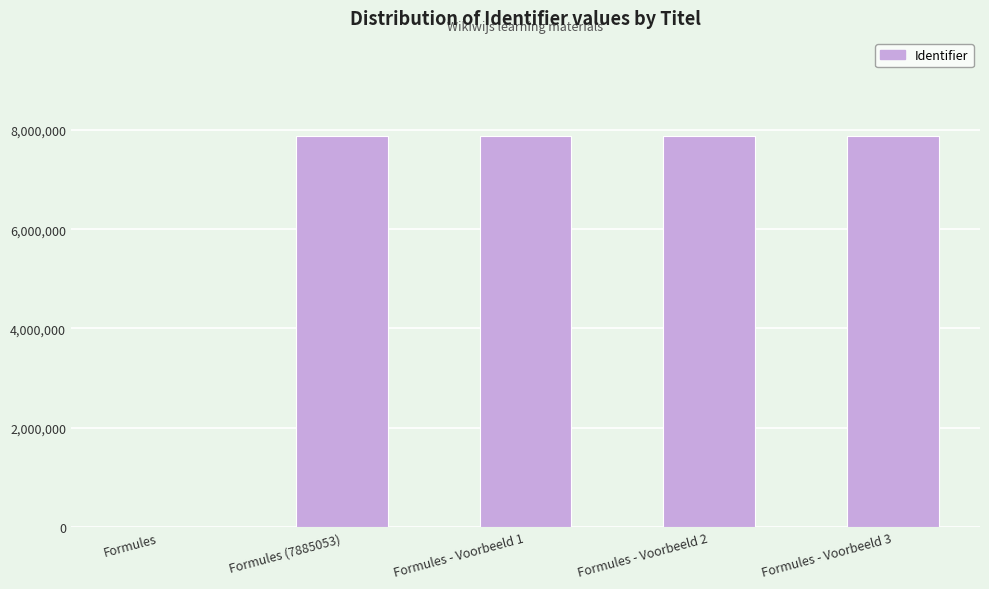

What is the sum of the values at Formules - Voorbeeld 1 and Formules?

7885055